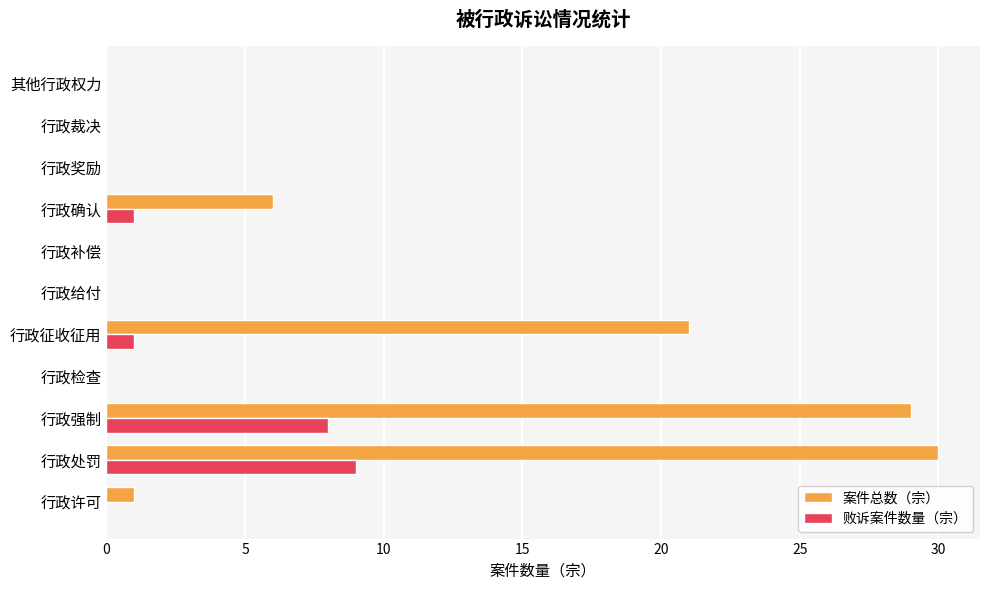

True or false: 案件总数（宗） has a value of 21 at 行政征收征用.

True